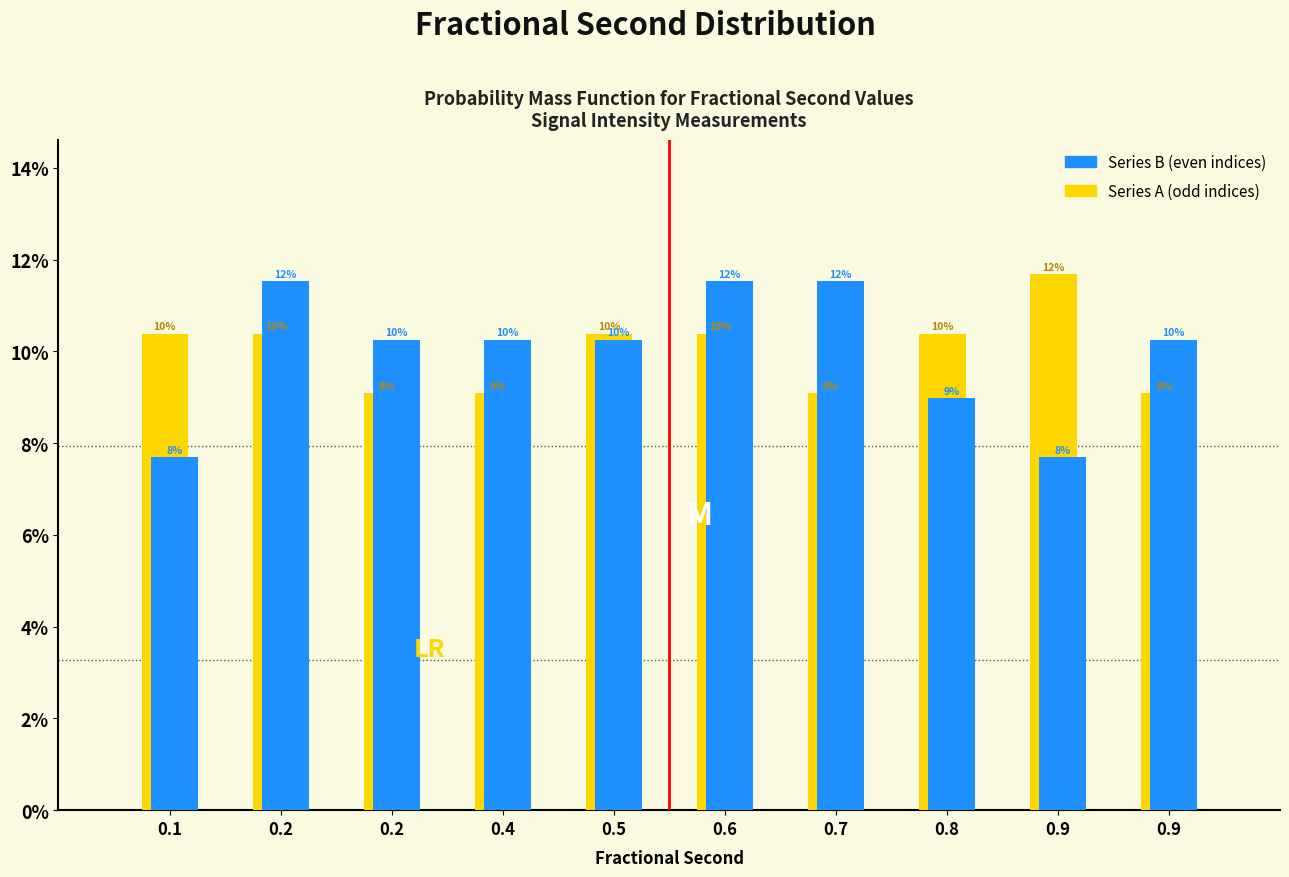

How many groups of bars are there?

10